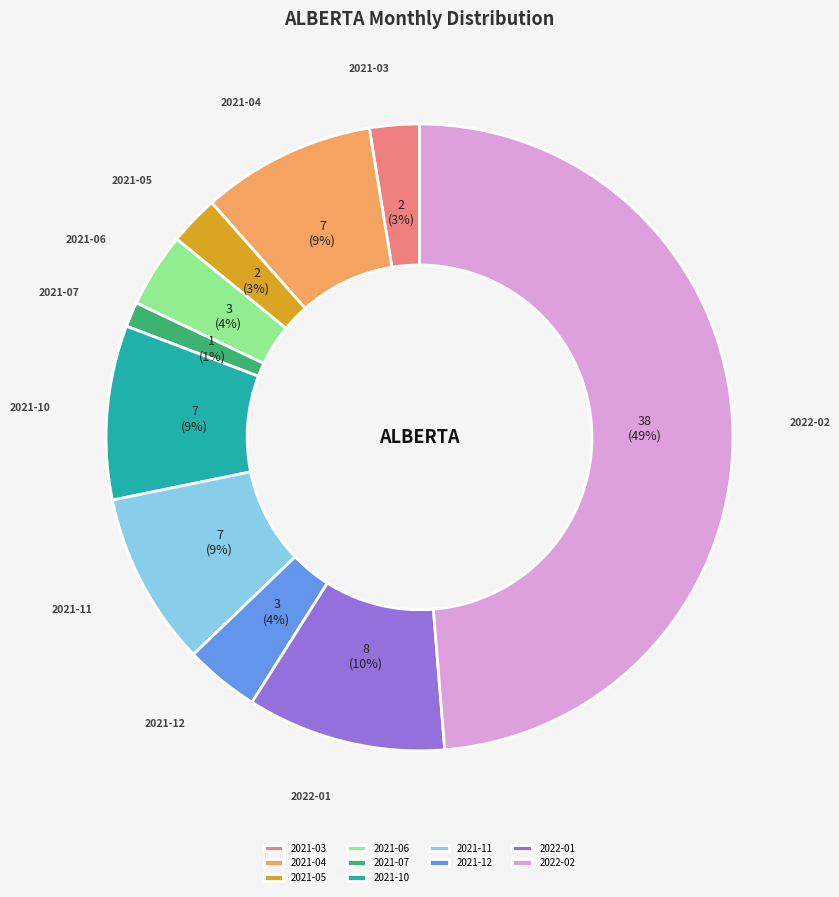

To the nearest percent, what percentage of the pie is 2021-07?

1%